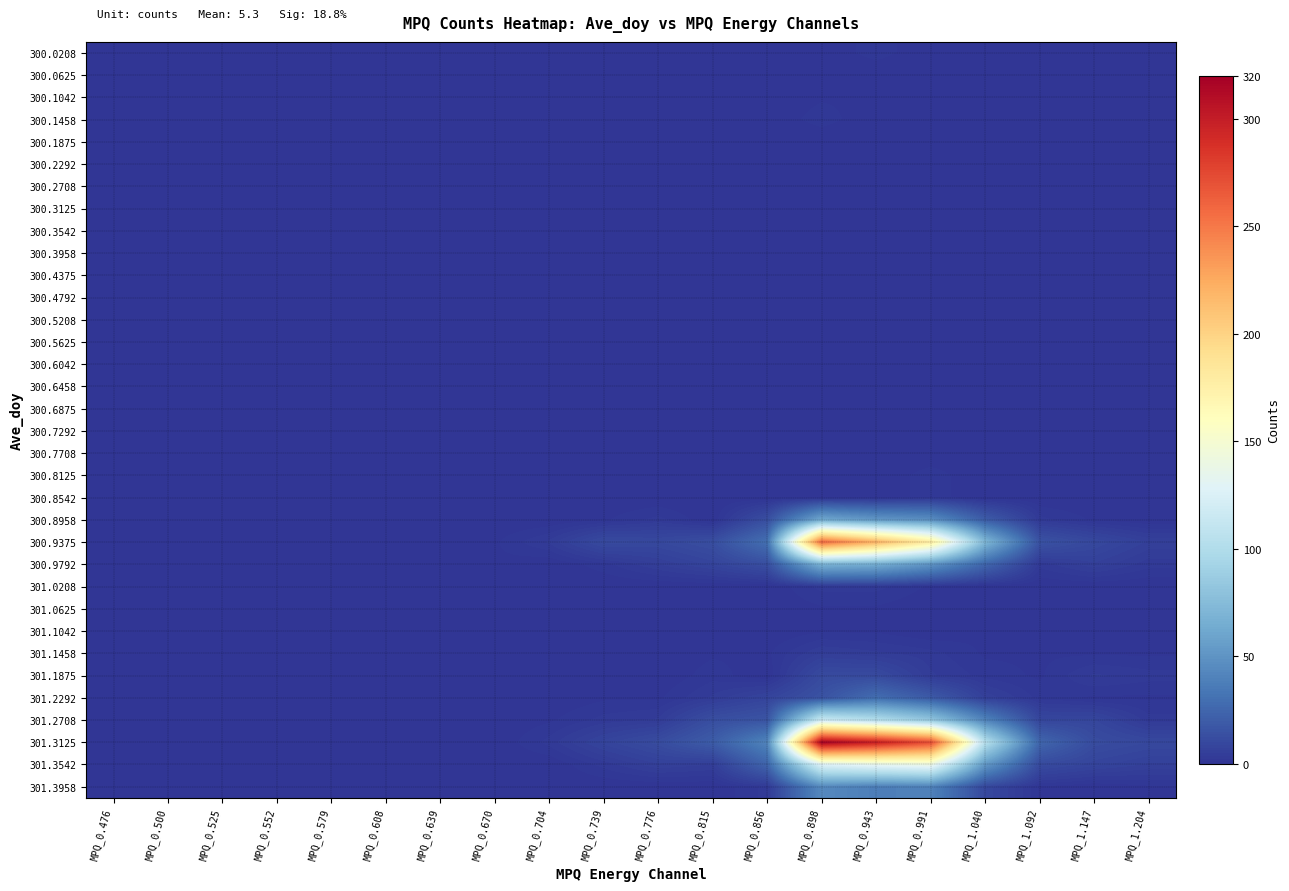

Reading left to right, what are all the values shown in this chart?

300.0208: MPQ_0.476=0	MPQ_0.500=0	MPQ_0.525=0	MPQ_0.552=0	MPQ_0.579=0	MPQ_0.608=0	MPQ_0.639=0	MPQ_0.670=0	MPQ_0.704=0	MPQ_0.739=0	MPQ_0.776=0	MPQ_0.815=0	MPQ_0.856=0	MPQ_0.898=0	MPQ_0.943=2	MPQ_0.991=0	MPQ_1.040=0	MPQ_1.092=0	MPQ_1.147=0	MPQ_1.204=0
300.0625: MPQ_0.476=0	MPQ_0.500=0	MPQ_0.525=0	MPQ_0.552=0	MPQ_0.579=0	MPQ_0.608=0	MPQ_0.639=0	MPQ_0.670=0	MPQ_0.704=0	MPQ_0.739=0	MPQ_0.776=0	MPQ_0.815=0	MPQ_0.856=0	MPQ_0.898=0	MPQ_0.943=0	MPQ_0.991=0	MPQ_1.040=0	MPQ_1.092=0	MPQ_1.147=1	MPQ_1.204=0
300.1042: MPQ_0.476=0	MPQ_0.500=0	MPQ_0.525=0	MPQ_0.552=0	MPQ_0.579=0	MPQ_0.608=0	MPQ_0.639=0	MPQ_0.670=0	MPQ_0.704=0	MPQ_0.739=0	MPQ_0.776=0	MPQ_0.815=0	MPQ_0.856=0	MPQ_0.898=1	MPQ_0.943=1	MPQ_0.991=0	MPQ_1.040=1	MPQ_1.092=0	MPQ_1.147=0	MPQ_1.204=0
300.1458: MPQ_0.476=0	MPQ_0.500=0	MPQ_0.525=0	MPQ_0.552=0	MPQ_0.579=0	MPQ_0.608=0	MPQ_0.639=0	MPQ_0.670=0	MPQ_0.704=0	MPQ_0.739=0	MPQ_0.776=0	MPQ_0.815=0	MPQ_0.856=0	MPQ_0.898=2	MPQ_0.943=0	MPQ_0.991=0	MPQ_1.040=0	MPQ_1.092=0	MPQ_1.147=0	MPQ_1.204=0
300.1875: MPQ_0.476=0	MPQ_0.500=0	MPQ_0.525=0	MPQ_0.552=0	MPQ_0.579=0	MPQ_0.608=0	MPQ_0.639=0	MPQ_0.670=0	MPQ_0.704=0	MPQ_0.739=0	MPQ_0.776=0	MPQ_0.815=0	MPQ_0.856=0	MPQ_0.898=0	MPQ_0.943=0	MPQ_0.991=0	MPQ_1.040=0	MPQ_1.092=0	MPQ_1.147=0	MPQ_1.204=0
300.2292: MPQ_0.476=0	MPQ_0.500=0	MPQ_0.525=0	MPQ_0.552=0	MPQ_0.579=0	MPQ_0.608=0	MPQ_0.639=0	MPQ_0.670=0	MPQ_0.704=0	MPQ_0.739=0	MPQ_0.776=0	MPQ_0.815=0	MPQ_0.856=0	MPQ_0.898=0	MPQ_0.943=0	MPQ_0.991=0	MPQ_1.040=0	MPQ_1.092=0	MPQ_1.147=0	MPQ_1.204=0
300.2708: MPQ_0.476=0	MPQ_0.500=0	MPQ_0.525=0	MPQ_0.552=0	MPQ_0.579=0	MPQ_0.608=0	MPQ_0.639=0	MPQ_0.670=0	MPQ_0.704=0	MPQ_0.739=0	MPQ_0.776=0	MPQ_0.815=0	MPQ_0.856=0	MPQ_0.898=0	MPQ_0.943=0	MPQ_0.991=0	MPQ_1.040=0	MPQ_1.092=0	MPQ_1.147=0	MPQ_1.204=0
300.3125: MPQ_0.476=0	MPQ_0.500=0	MPQ_0.525=0	MPQ_0.552=0	MPQ_0.579=0	MPQ_0.608=0	MPQ_0.639=0	MPQ_0.670=0	MPQ_0.704=0	MPQ_0.739=0	MPQ_0.776=0	MPQ_0.815=0	MPQ_0.856=0	MPQ_0.898=0	MPQ_0.943=0	MPQ_0.991=1	MPQ_1.040=0	MPQ_1.092=0	MPQ_1.147=0	MPQ_1.204=0
300.3542: MPQ_0.476=0	MPQ_0.500=0	MPQ_0.525=0	MPQ_0.552=0	MPQ_0.579=0	MPQ_0.608=0	MPQ_0.639=0	MPQ_0.670=0	MPQ_0.704=0	MPQ_0.739=0	MPQ_0.776=0	MPQ_0.815=0	MPQ_0.856=0	MPQ_0.898=0	MPQ_0.943=0	MPQ_0.991=0	MPQ_1.040=0	MPQ_1.092=0	MPQ_1.147=0	MPQ_1.204=0
300.3958: MPQ_0.476=0	MPQ_0.500=0	MPQ_0.525=0	MPQ_0.552=0	MPQ_0.579=0	MPQ_0.608=0	MPQ_0.639=0	MPQ_0.670=0	MPQ_0.704=0	MPQ_0.739=0	MPQ_0.776=0	MPQ_0.815=0	MPQ_0.856=0	MPQ_0.898=0	MPQ_0.943=0	MPQ_0.991=0	MPQ_1.040=0	MPQ_1.092=0	MPQ_1.147=0	MPQ_1.204=0
300.4375: MPQ_0.476=0	MPQ_0.500=0	MPQ_0.525=0	MPQ_0.552=0	MPQ_0.579=0	MPQ_0.608=0	MPQ_0.639=0	MPQ_0.670=0	MPQ_0.704=0	MPQ_0.739=0	MPQ_0.776=1	MPQ_0.815=0	MPQ_0.856=0	MPQ_0.898=0	MPQ_0.943=0	MPQ_0.991=0	MPQ_1.040=0	MPQ_1.092=0	MPQ_1.147=0	MPQ_1.204=0
300.4792: MPQ_0.476=0	MPQ_0.500=0	MPQ_0.525=0	MPQ_0.552=0	MPQ_0.579=0	MPQ_0.608=0	MPQ_0.639=0	MPQ_0.670=0	MPQ_0.704=0	MPQ_0.739=0	MPQ_0.776=0	MPQ_0.815=0	MPQ_0.856=0	MPQ_0.898=0	MPQ_0.943=0	MPQ_0.991=0	MPQ_1.040=0	MPQ_1.092=0	MPQ_1.147=0	MPQ_1.204=0
300.5208: MPQ_0.476=0	MPQ_0.500=0	MPQ_0.525=0	MPQ_0.552=0	MPQ_0.579=0	MPQ_0.608=0	MPQ_0.639=0	MPQ_0.670=0	MPQ_0.704=0	MPQ_0.739=0	MPQ_0.776=0	MPQ_0.815=0	MPQ_0.856=0	MPQ_0.898=0	MPQ_0.943=0	MPQ_0.991=0	MPQ_1.040=0	MPQ_1.092=0	MPQ_1.147=0	MPQ_1.204=0
300.5625: MPQ_0.476=0	MPQ_0.500=0	MPQ_0.525=0	MPQ_0.552=0	MPQ_0.579=0	MPQ_0.608=0	MPQ_0.639=0	MPQ_0.670=0	MPQ_0.704=0	MPQ_0.739=0	MPQ_0.776=0	MPQ_0.815=0	MPQ_0.856=0	MPQ_0.898=0	MPQ_0.943=0	MPQ_0.991=0	MPQ_1.040=0	MPQ_1.092=0	MPQ_1.147=0	MPQ_1.204=0
300.6042: MPQ_0.476=0	MPQ_0.500=0	MPQ_0.525=0	MPQ_0.552=0	MPQ_0.579=0	MPQ_0.608=0	MPQ_0.639=0	MPQ_0.670=0	MPQ_0.704=0	MPQ_0.739=0	MPQ_0.776=0	MPQ_0.815=0	MPQ_0.856=0	MPQ_0.898=0	MPQ_0.943=0	MPQ_0.991=0	MPQ_1.040=0	MPQ_1.092=0	MPQ_1.147=0	MPQ_1.204=0
300.6458: MPQ_0.476=0	MPQ_0.500=0	MPQ_0.525=0	MPQ_0.552=0	MPQ_0.579=0	MPQ_0.608=0	MPQ_0.639=0	MPQ_0.670=0	MPQ_0.704=0	MPQ_0.739=0	MPQ_0.776=0	MPQ_0.815=0	MPQ_0.856=0	MPQ_0.898=0	MPQ_0.943=1	MPQ_0.991=0	MPQ_1.040=0	MPQ_1.092=0	MPQ_1.147=0	MPQ_1.204=0
300.6875: MPQ_0.476=0	MPQ_0.500=0	MPQ_0.525=0	MPQ_0.552=0	MPQ_0.579=0	MPQ_0.608=0	MPQ_0.639=0	MPQ_0.670=0	MPQ_0.704=0	MPQ_0.739=0	MPQ_0.776=0	MPQ_0.815=0	MPQ_0.856=0	MPQ_0.898=0	MPQ_0.943=1	MPQ_0.991=0	MPQ_1.040=0	MPQ_1.092=0	MPQ_1.147=0	MPQ_1.204=0
300.7292: MPQ_0.476=0	MPQ_0.500=0	MPQ_0.525=0	MPQ_0.552=0	MPQ_0.579=0	MPQ_0.608=0	MPQ_0.639=0	MPQ_0.670=0	MPQ_0.704=0	MPQ_0.739=0	MPQ_0.776=0	MPQ_0.815=0	MPQ_0.856=0	MPQ_0.898=0	MPQ_0.943=0	MPQ_0.991=1	MPQ_1.040=0	MPQ_1.092=0	MPQ_1.147=0	MPQ_1.204=0
300.7708: MPQ_0.476=0	MPQ_0.500=0	MPQ_0.525=0	MPQ_0.552=0	MPQ_0.579=0	MPQ_0.608=0	MPQ_0.639=0	MPQ_0.670=0	MPQ_0.704=0	MPQ_0.739=0	MPQ_0.776=0	MPQ_0.815=0	MPQ_0.856=0	MPQ_0.898=0	MPQ_0.943=0	MPQ_0.991=0	MPQ_1.040=0	MPQ_1.092=0	MPQ_1.147=0	MPQ_1.204=0
300.8125: MPQ_0.476=0	MPQ_0.500=0	MPQ_0.525=0	MPQ_0.552=0	MPQ_0.579=0	MPQ_0.608=0	MPQ_0.639=0	MPQ_0.670=0	MPQ_0.704=0	MPQ_0.739=0	MPQ_0.776=0	MPQ_0.815=0	MPQ_0.856=0	MPQ_0.898=0	MPQ_0.943=0	MPQ_0.991=2	MPQ_1.040=0	MPQ_1.092=0	MPQ_1.147=0	MPQ_1.204=0
300.8542: MPQ_0.476=0	MPQ_0.500=0	MPQ_0.525=0	MPQ_0.552=0	MPQ_0.579=0	MPQ_0.608=0	MPQ_0.639=0	MPQ_0.670=0	MPQ_0.704=0	MPQ_0.739=0	MPQ_0.776=0	MPQ_0.815=0	MPQ_0.856=0	MPQ_0.898=0	MPQ_0.943=0	MPQ_0.991=2	MPQ_1.040=0	MPQ_1.092=0	MPQ_1.147=0	MPQ_1.204=0
300.8958: MPQ_0.476=0	MPQ_0.500=0	MPQ_0.525=0	MPQ_0.552=0	MPQ_0.579=0	MPQ_0.608=0	MPQ_0.639=0	MPQ_0.670=0	MPQ_0.704=0	MPQ_0.739=1	MPQ_0.776=3	MPQ_0.815=0	MPQ_0.856=13	MPQ_0.898=62	MPQ_0.943=52	MPQ_0.991=47	MPQ_1.040=20	MPQ_1.092=3	MPQ_1.147=1	MPQ_1.204=0
300.9375: MPQ_0.476=0	MPQ_0.500=0	MPQ_0.525=0	MPQ_0.552=0	MPQ_0.579=0	MPQ_0.608=0	MPQ_0.639=0	MPQ_0.670=1	MPQ_0.704=4	MPQ_0.739=11	MPQ_0.776=10	MPQ_0.815=13	MPQ_0.856=30	MPQ_0.898=258	MPQ_0.943=221	MPQ_0.991=179	MPQ_1.040=72	MPQ_1.092=15	MPQ_1.147=10	MPQ_1.204=6
300.9792: MPQ_0.476=0	MPQ_0.500=0	MPQ_0.525=0	MPQ_0.552=0	MPQ_0.579=0	MPQ_0.608=0	MPQ_0.639=0	MPQ_0.670=1	MPQ_0.704=0	MPQ_0.739=2	MPQ_0.776=5	MPQ_0.815=8	MPQ_0.856=13	MPQ_0.898=68	MPQ_0.943=65	MPQ_0.991=50	MPQ_1.040=25	MPQ_1.092=3	MPQ_1.147=6	MPQ_1.204=3
301.0208: MPQ_0.476=0	MPQ_0.500=0	MPQ_0.525=0	MPQ_0.552=0	MPQ_0.579=0	MPQ_0.608=0	MPQ_0.639=0	MPQ_0.670=0	MPQ_0.704=0	MPQ_0.739=0	MPQ_0.776=0	MPQ_0.815=0	MPQ_0.856=0	MPQ_0.898=3	MPQ_0.943=3	MPQ_0.991=1	MPQ_1.040=0	MPQ_1.092=0	MPQ_1.147=0	MPQ_1.204=0
301.0625: MPQ_0.476=0	MPQ_0.500=0	MPQ_0.525=0	MPQ_0.552=0	MPQ_0.579=0	MPQ_0.608=0	MPQ_0.639=0	MPQ_0.670=0	MPQ_0.704=0	MPQ_0.739=0	MPQ_0.776=0	MPQ_0.815=1	MPQ_0.856=0	MPQ_0.898=1	MPQ_0.943=1	MPQ_0.991=0	MPQ_1.040=0	MPQ_1.092=0	MPQ_1.147=1	MPQ_1.204=0
301.1042: MPQ_0.476=0	MPQ_0.500=0	MPQ_0.525=0	MPQ_0.552=0	MPQ_0.579=0	MPQ_0.608=0	MPQ_0.639=0	MPQ_0.670=0	MPQ_0.704=0	MPQ_0.739=0	MPQ_0.776=0	MPQ_0.815=1	MPQ_0.856=0	MPQ_0.898=1	MPQ_0.943=1	MPQ_0.991=0	MPQ_1.040=1	MPQ_1.092=0	MPQ_1.147=0	MPQ_1.204=0
301.1458: MPQ_0.476=0	MPQ_0.500=0	MPQ_0.525=0	MPQ_0.552=0	MPQ_0.579=0	MPQ_0.608=0	MPQ_0.639=0	MPQ_0.670=0	MPQ_0.704=0	MPQ_0.739=0	MPQ_0.776=0	MPQ_0.815=1	MPQ_0.856=1	MPQ_0.898=5	MPQ_0.943=4	MPQ_0.991=3	MPQ_1.040=1	MPQ_1.092=1	MPQ_1.147=1	MPQ_1.204=1
301.1875: MPQ_0.476=0	MPQ_0.500=0	MPQ_0.525=0	MPQ_0.552=0	MPQ_0.579=0	MPQ_0.608=0	MPQ_0.639=0	MPQ_0.670=0	MPQ_0.704=0	MPQ_0.739=0	MPQ_0.776=0	MPQ_0.815=2	MPQ_0.856=0	MPQ_0.898=11	MPQ_0.943=11	MPQ_0.991=4	MPQ_1.040=2	MPQ_1.092=1	MPQ_1.147=4	MPQ_1.204=3
301.2292: MPQ_0.476=0	MPQ_0.500=0	MPQ_0.525=0	MPQ_0.552=0	MPQ_0.579=0	MPQ_0.608=0	MPQ_0.639=0	MPQ_0.670=0	MPQ_0.704=0	MPQ_0.739=1	MPQ_0.776=1	MPQ_0.815=4	MPQ_0.856=8	MPQ_0.898=15	MPQ_0.943=29	MPQ_0.991=19	MPQ_1.040=6	MPQ_1.092=2	MPQ_1.147=1	MPQ_1.204=1
301.2708: MPQ_0.476=0	MPQ_0.500=0	MPQ_0.525=0	MPQ_0.552=0	MPQ_0.579=0	MPQ_0.608=0	MPQ_0.639=0	MPQ_0.670=0	MPQ_0.704=1	MPQ_0.739=3	MPQ_0.776=4	MPQ_0.815=13	MPQ_0.856=16	MPQ_0.898=116	MPQ_0.943=102	MPQ_0.991=83	MPQ_1.040=41	MPQ_1.092=9	MPQ_1.147=9	MPQ_1.204=3
301.3125: MPQ_0.476=0	MPQ_0.500=0	MPQ_0.525=0	MPQ_0.552=0	MPQ_0.579=0	MPQ_0.608=0	MPQ_0.639=0	MPQ_0.670=0	MPQ_0.704=3	MPQ_0.739=8	MPQ_0.776=12	MPQ_0.815=20	MPQ_0.856=41	MPQ_0.898=318	MPQ_0.943=299	MPQ_0.991=273	MPQ_1.040=104	MPQ_1.092=25	MPQ_1.147=12	MPQ_1.204=10
301.3542: MPQ_0.476=0	MPQ_0.500=0	MPQ_0.525=0	MPQ_0.552=0	MPQ_0.579=0	MPQ_0.608=0	MPQ_0.639=0	MPQ_0.670=0	MPQ_0.704=0	MPQ_0.739=3	MPQ_0.776=6	MPQ_0.815=5	MPQ_0.856=24	MPQ_0.898=127	MPQ_0.943=135	MPQ_0.991=140	MPQ_1.040=52	MPQ_1.092=11	MPQ_1.147=8	MPQ_1.204=6
301.3958: MPQ_0.476=0	MPQ_0.500=0	MPQ_0.525=0	MPQ_0.552=0	MPQ_0.579=0	MPQ_0.608=0	MPQ_0.639=0	MPQ_0.670=0	MPQ_0.704=0	MPQ_0.739=0	MPQ_0.776=0	MPQ_0.815=0	MPQ_0.856=3	MPQ_0.898=44	MPQ_0.943=38	MPQ_0.991=40	MPQ_1.040=10	MPQ_1.092=1	MPQ_1.147=0	MPQ_1.204=1